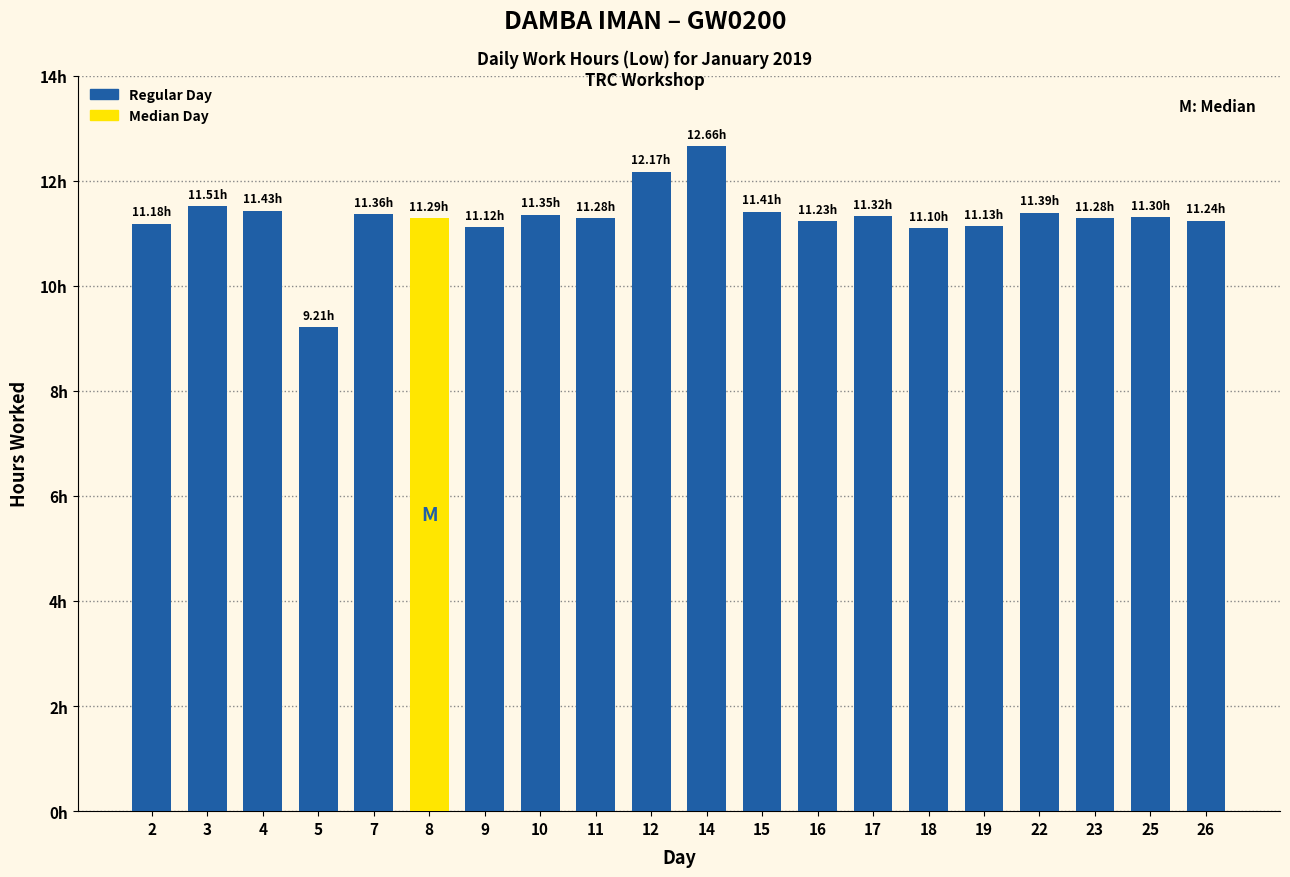

List the labels in order of value, smallest first.

5, 18, 9, 19, 2, 16, 26, 11, 23, 8, 25, 17, 10, 7, 22, 15, 4, 3, 12, 14